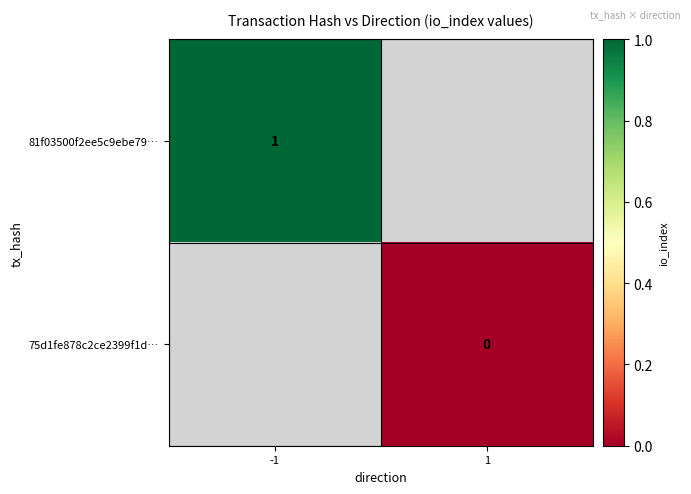

At how many categories does at least one series exceed 0?

1